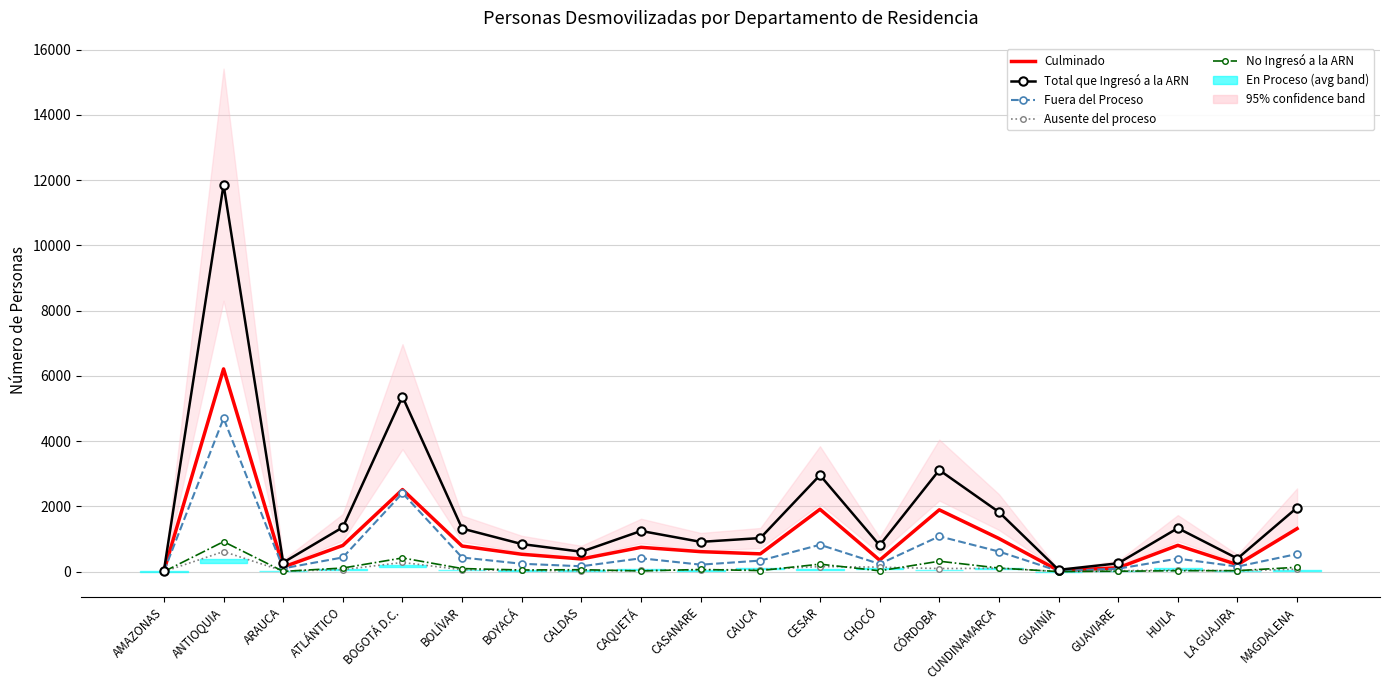

What are all the series names shown in the legend?

Culminado, Total que Ingresó a la ARN, Fuera del Proceso, Ausente del proceso, No Ingresó a la ARN